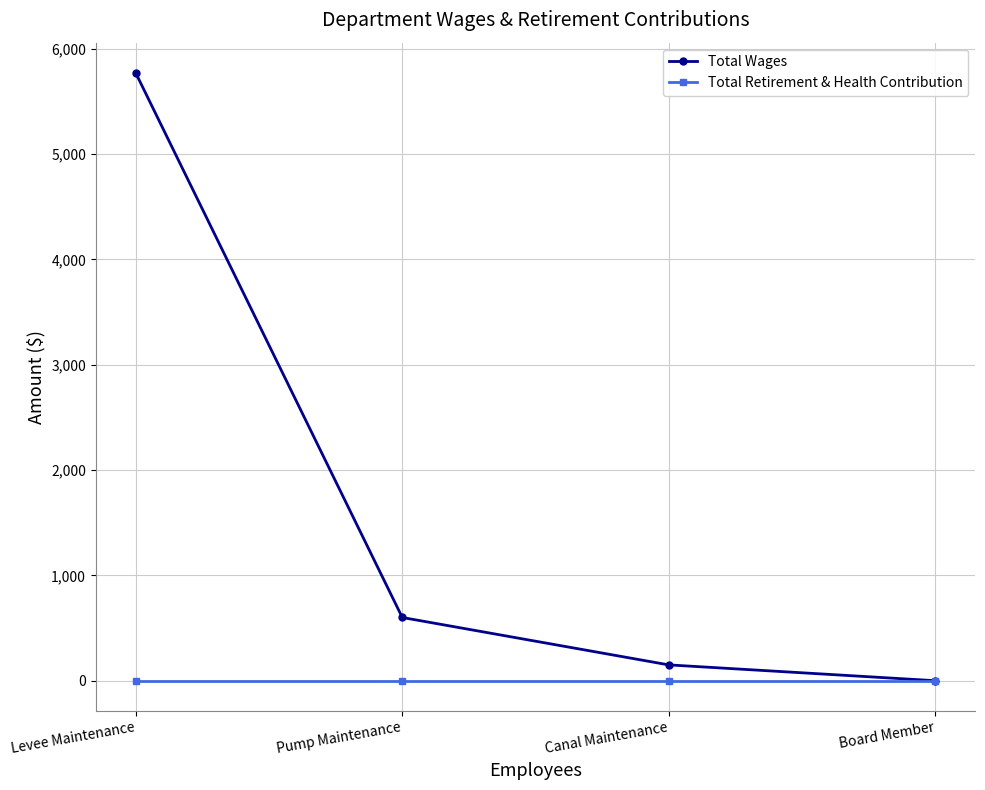

Which label corresponds to the largest value in the chart?

Levee Maintenance